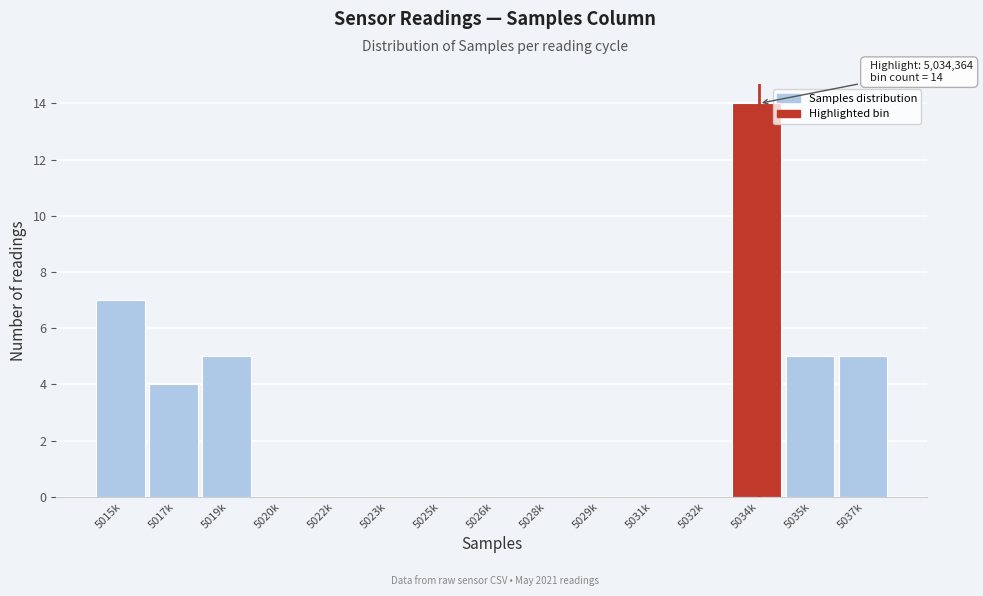

Reading left to right, transcribe all the data shown in this chart.

5015k=7	5017k=4	5019k=5	5020k=0	5022k=0	5023k=0	5025k=0	5026k=0	5028k=0	5029k=0	5031k=0	5032k=0	5034k=14	5035k=5	5037k=5